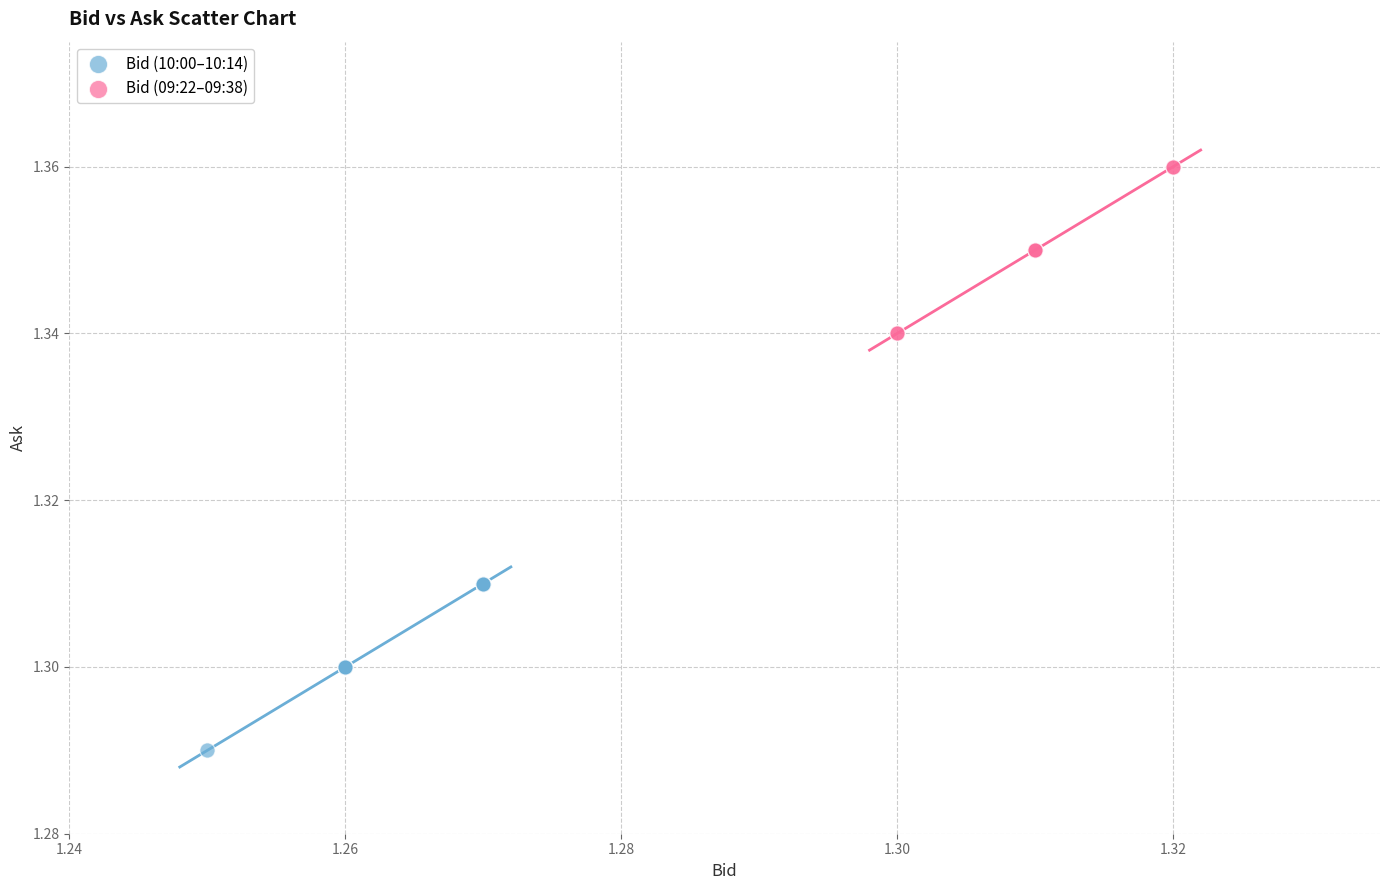

Which series reaches the minimum Y coordinate?

Bid (10:00–10:14)